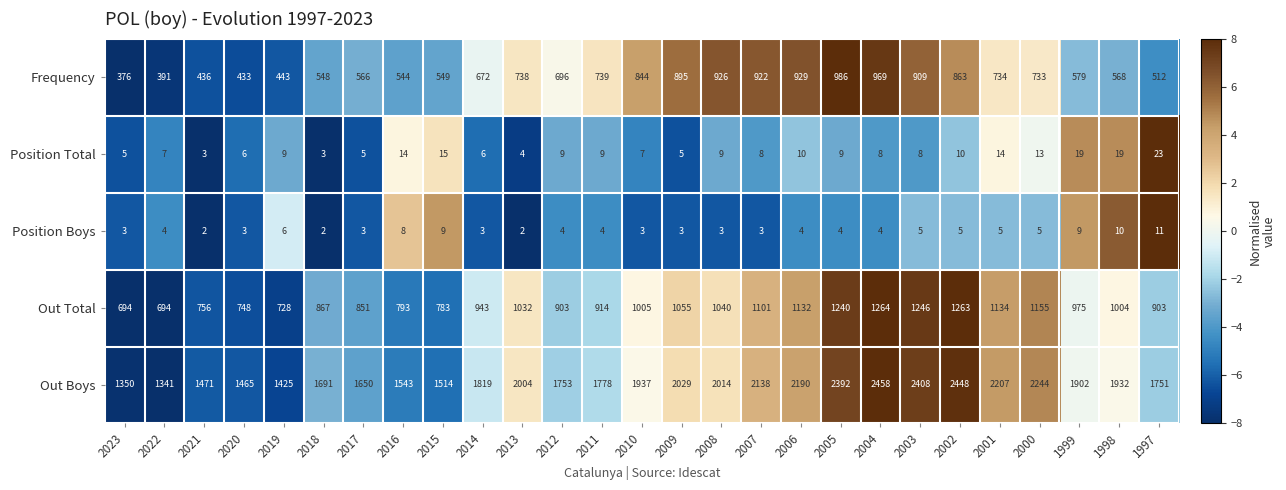

What is the spread (max minus min) of values at 2008?

2011